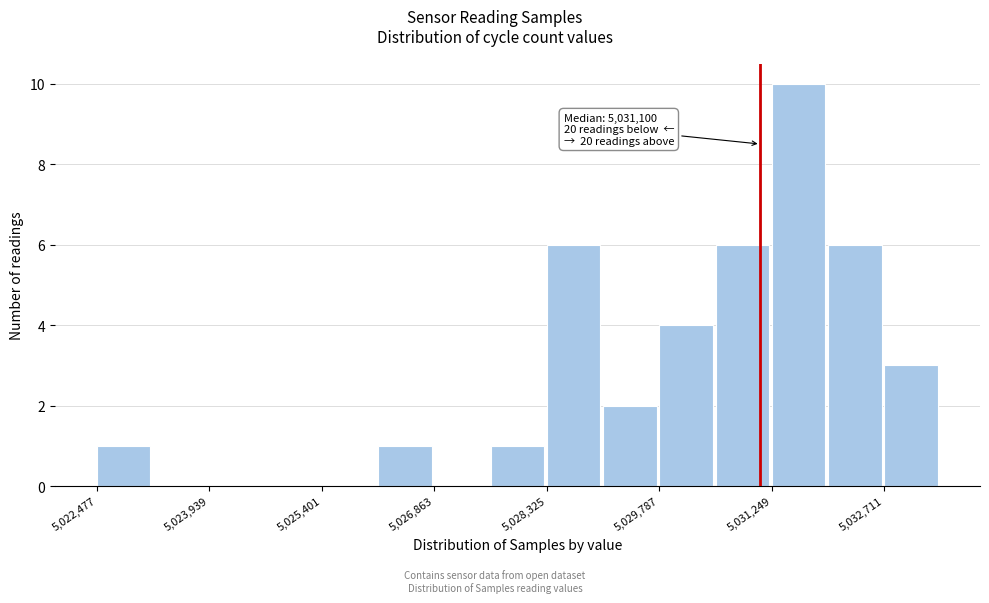

Read against the x-axis, roughly where is the centre of the tallest bar?

5031600